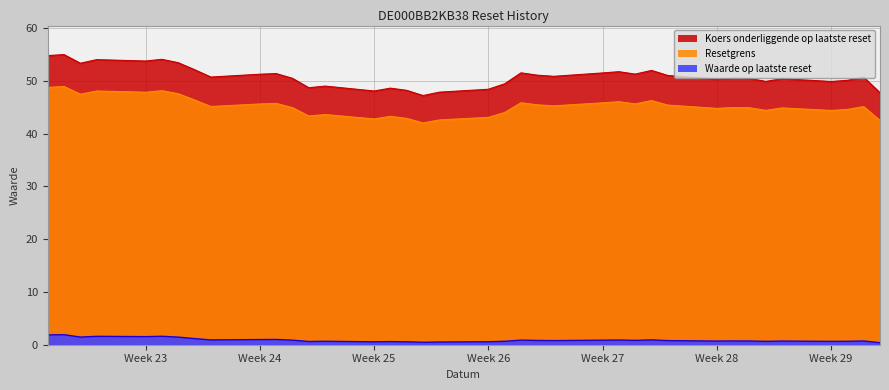

Count the number of data series in this chart.

3